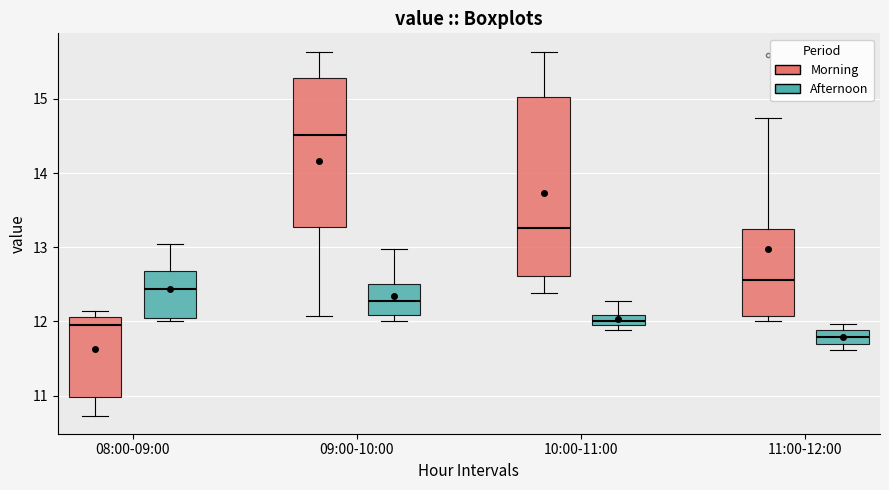

Which box is the tallest, from its lower edge to its upper edge?

10:00-11:00 (Morning)